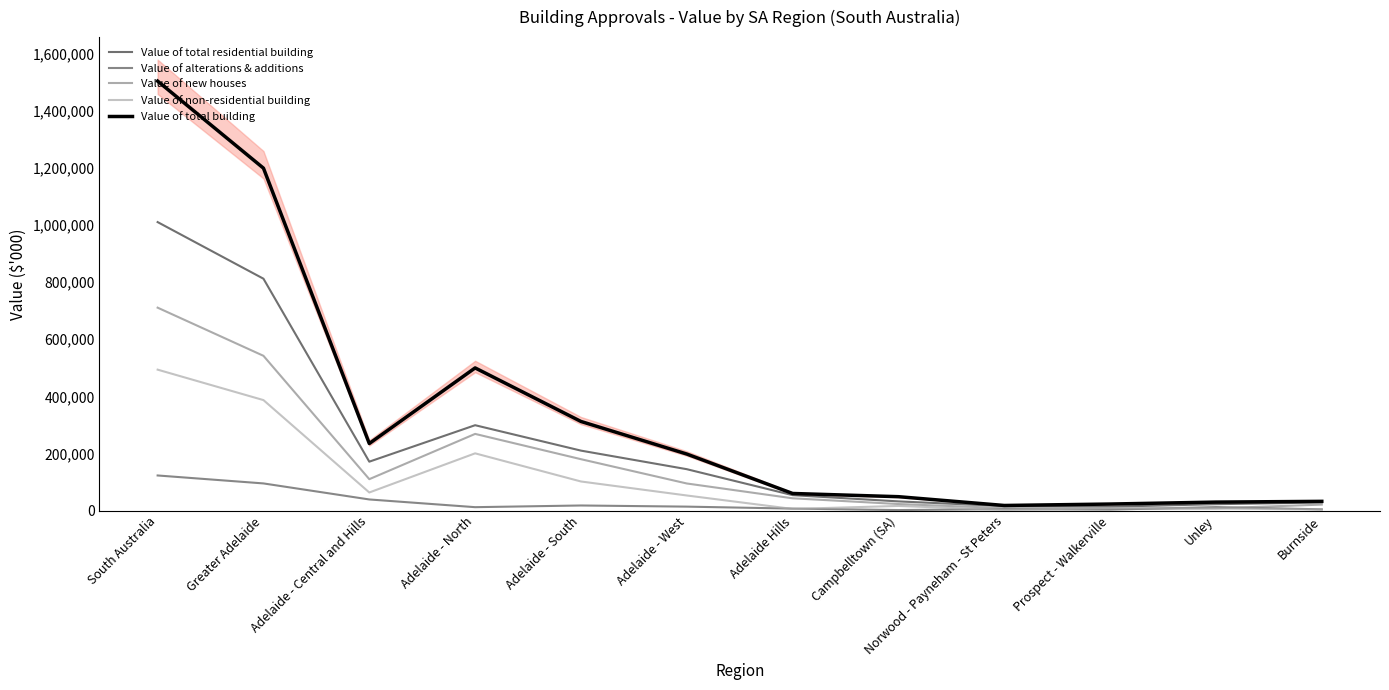

What is the total value across all series at Adelaide - West?

505000